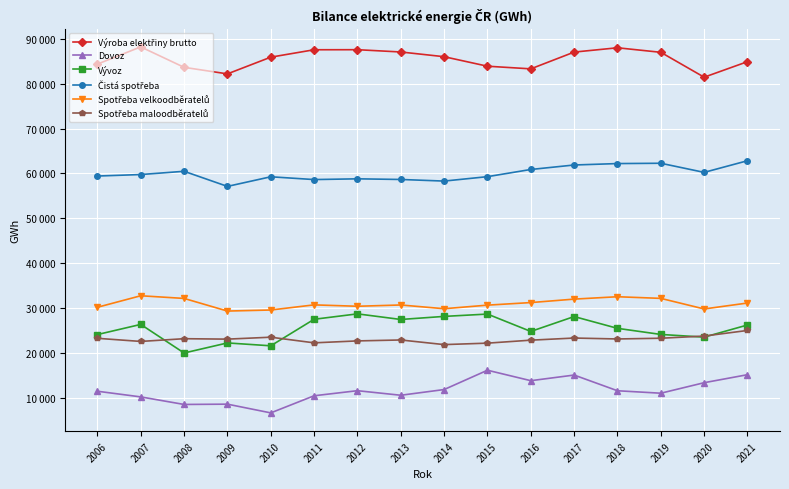

What is the smallest value displayed?

6642.0